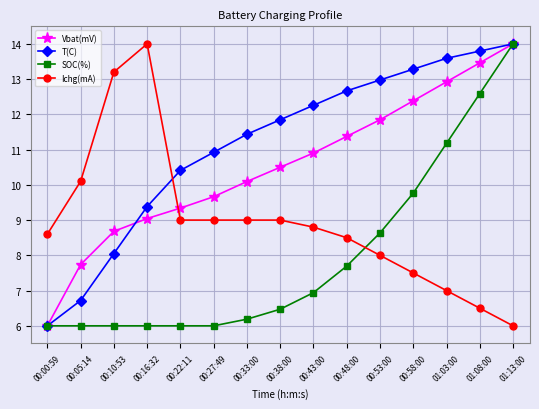

What is the average value of the T(C) series?

11.2